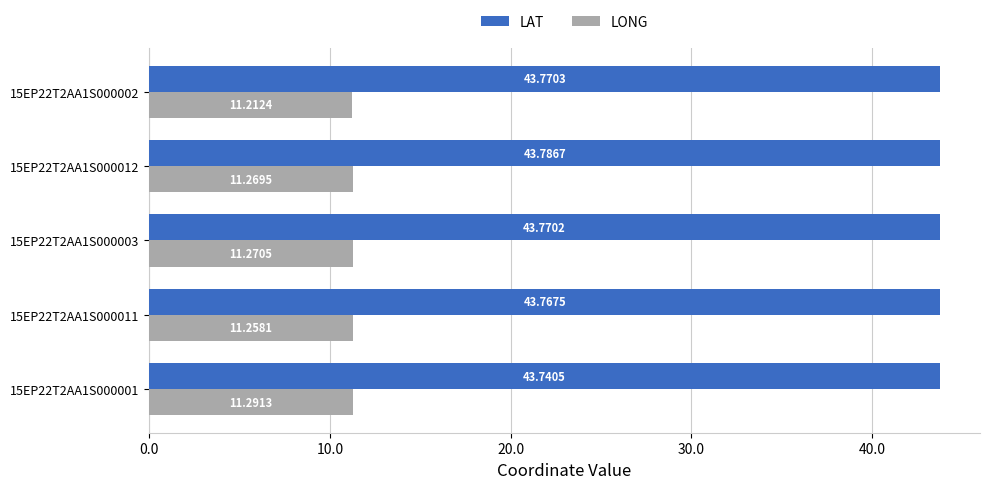

List the series in order of their overall mean, highest first.

LAT, LONG